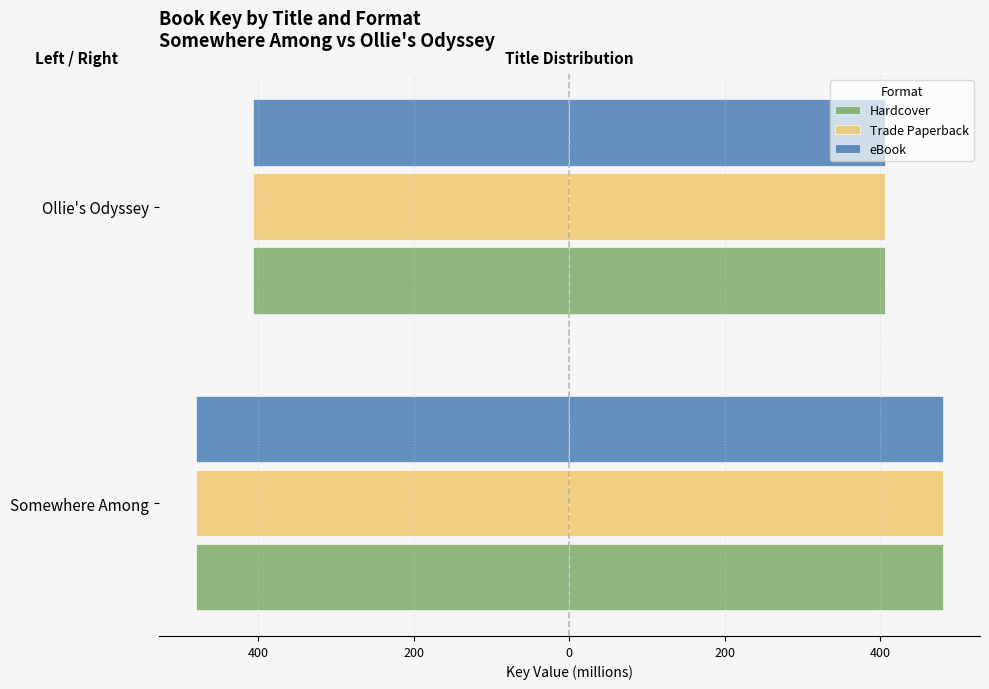

The Hardcover series shows -785.9 at Somewhere Among. True or false?

False